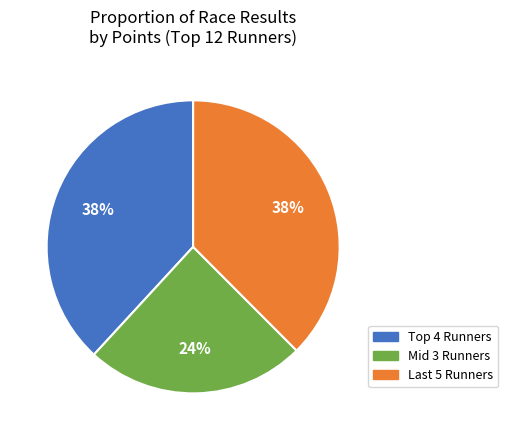

Is there any slice that represents more than half of the pie?

No